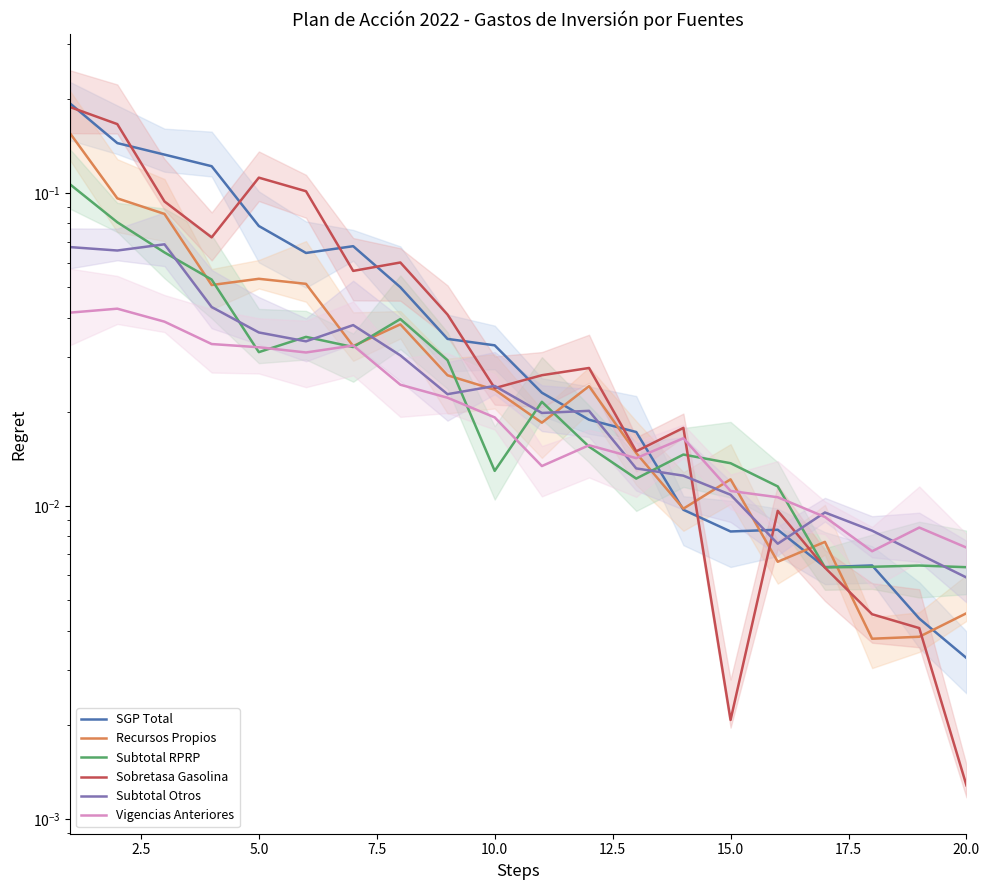

Which series ends up on top after the final intersection of Sobretasa Gasolina and Vigencias Anteriores?

Vigencias Anteriores